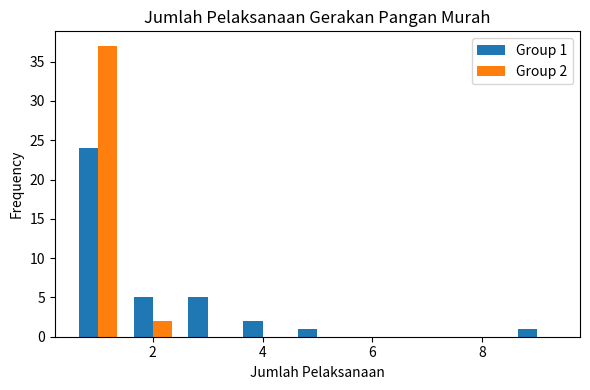

In the Group 1 series, which range on the x-axis has the tallest bar?

0.5 to 1.5